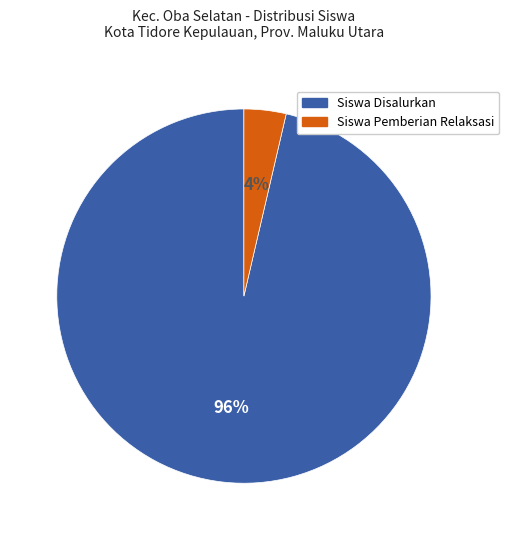

Does any single category account for the majority?

Yes